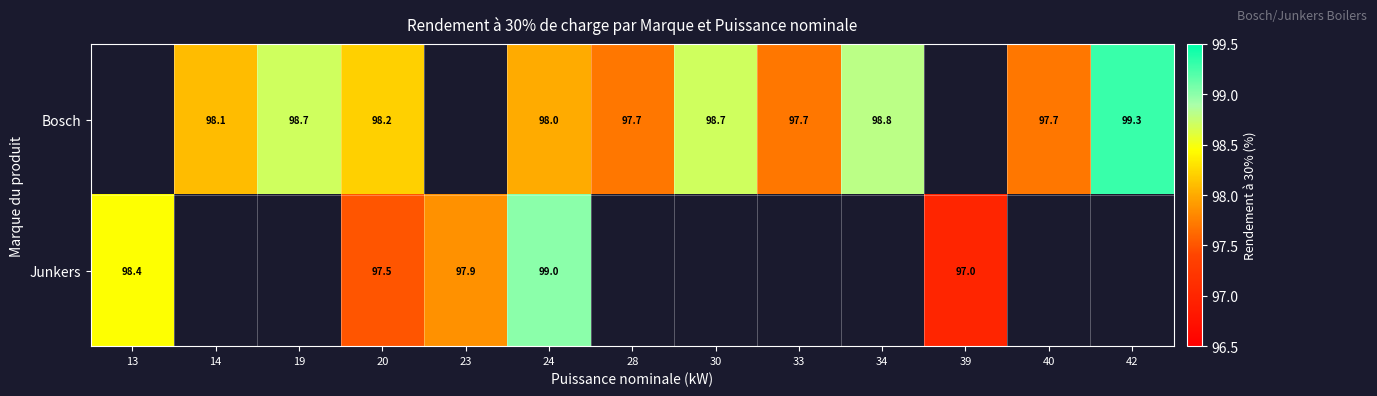

At which category is the sum across all series the highest?

24